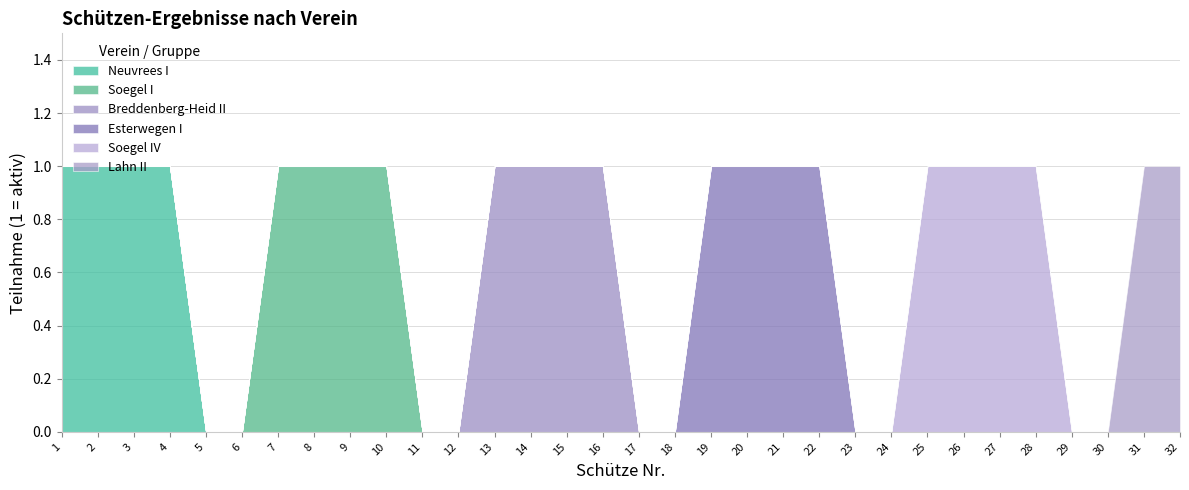

Does the chart display data point markers on the line(s)?

No